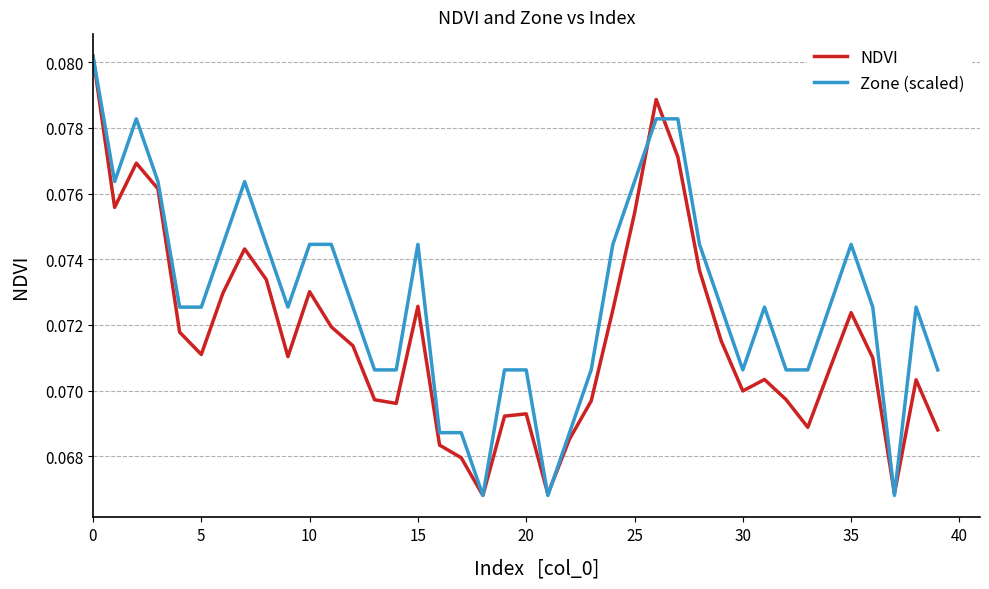

Rank the series by their average value, from lowest to highest.

NDVI, Zone (scaled)